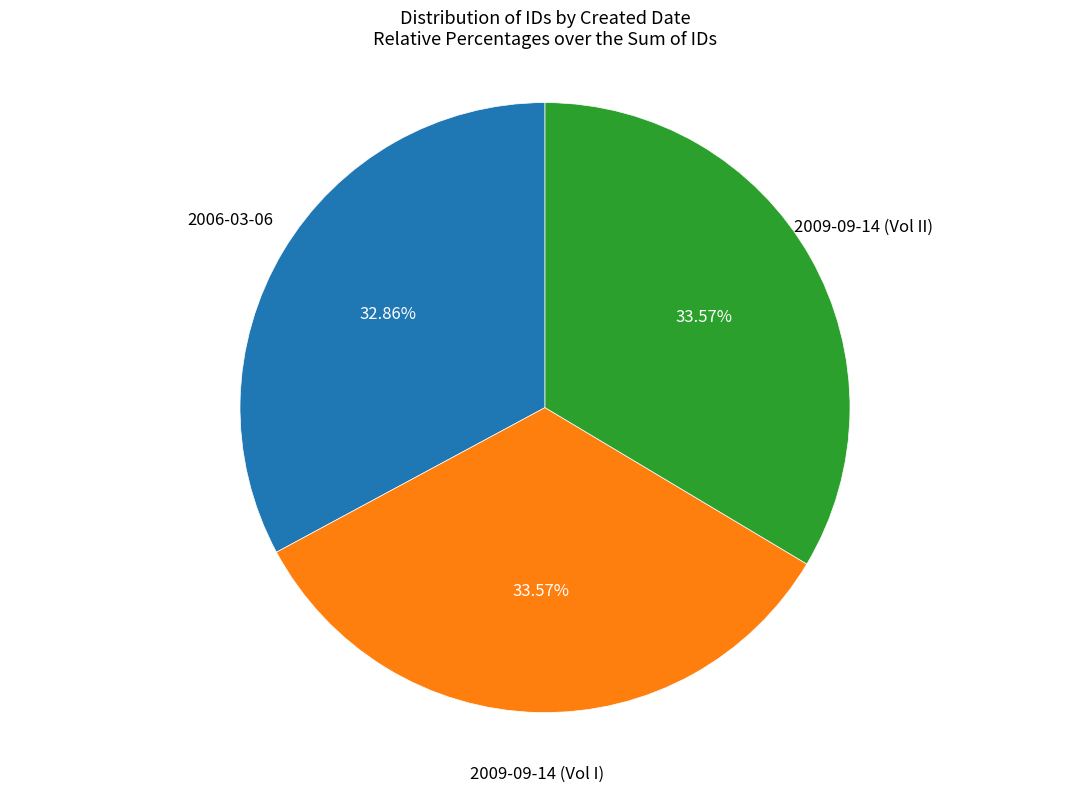

Is there any slice that represents more than half of the pie?

No